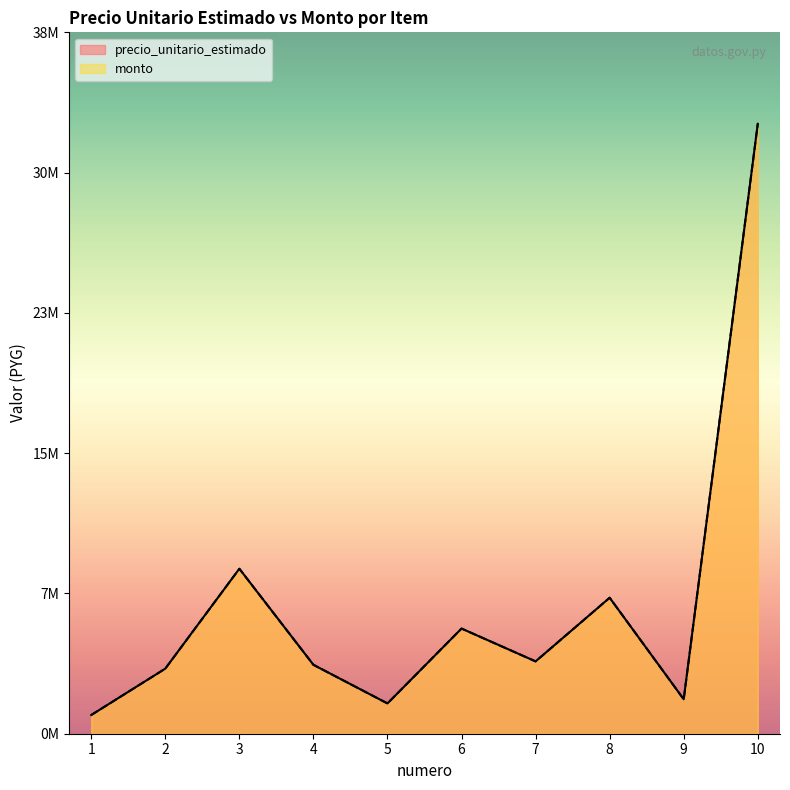

How many data points in precio_unitario_estimado are above 3990000?

4